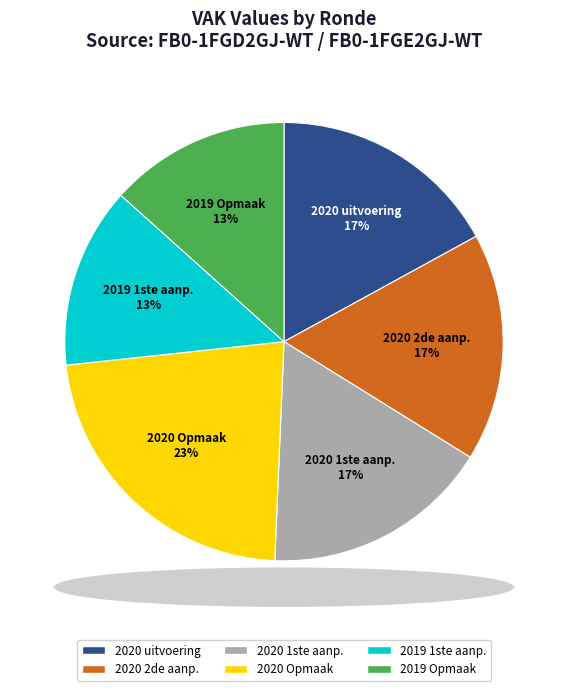

Count the number of slices in the pie.

6